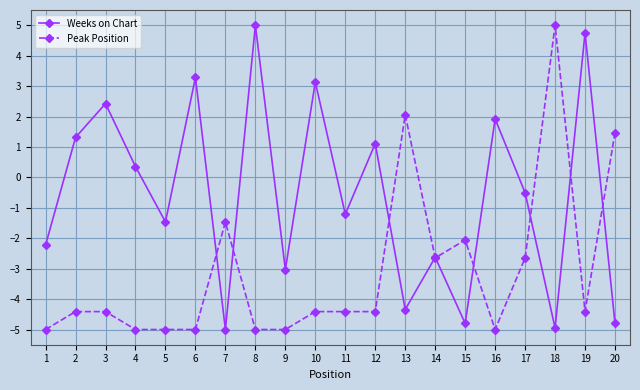

Rank the series by their average value, from highest to lowest.

Weeks on Chart, Peak Position